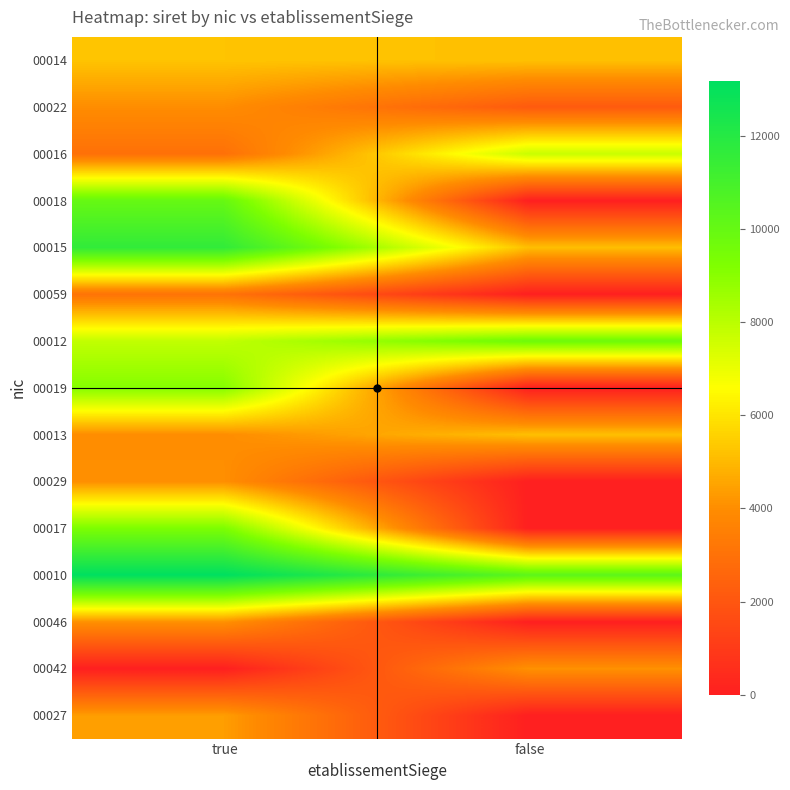

Which label corresponds to the smallest value in the chart?

false